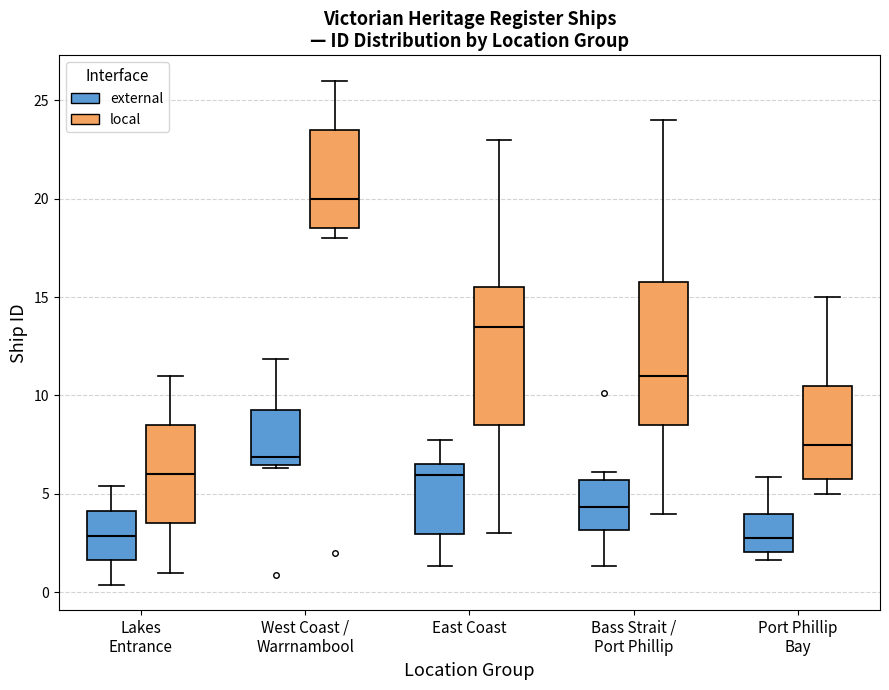

Which box has the highest median line?

West Coast / Warrnambool (local)